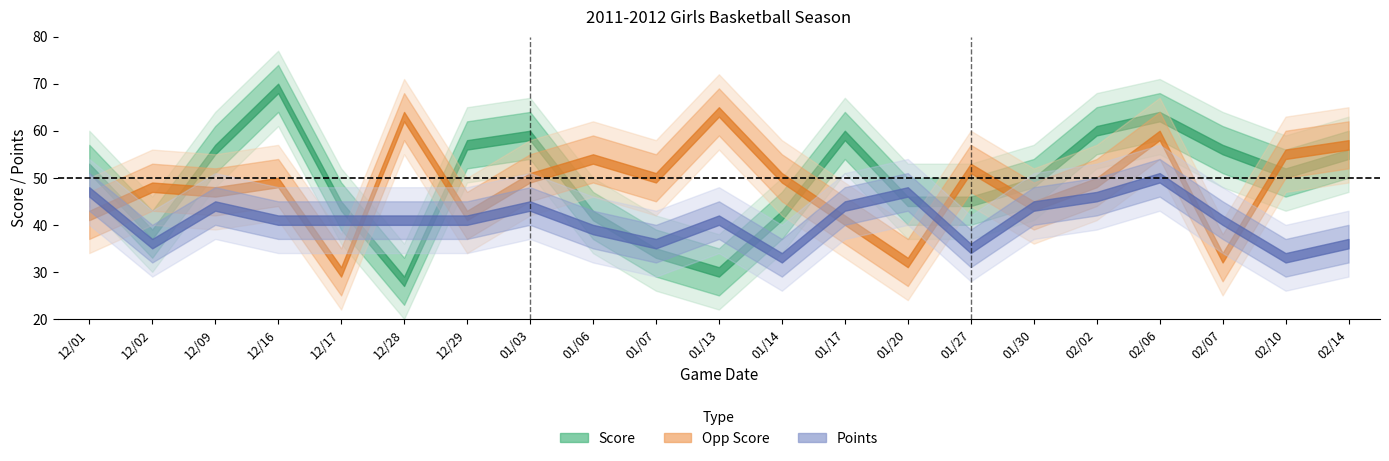

Which has a higher value, 01/07 or 02/02?

02/02